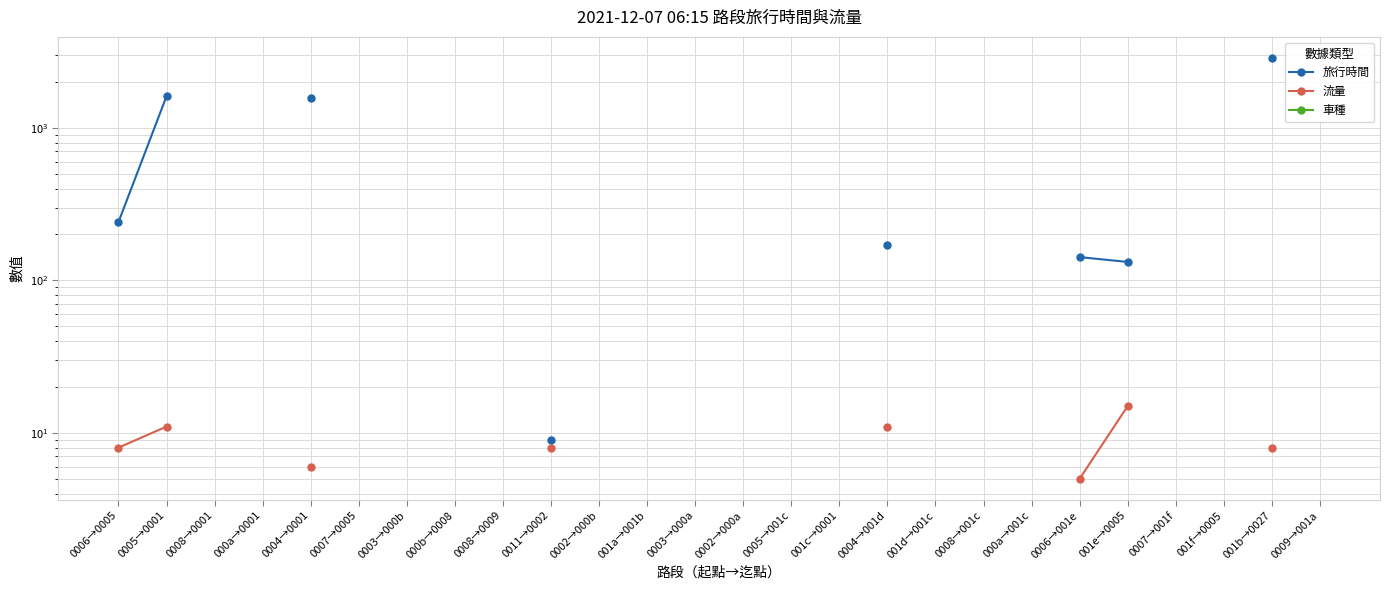

At which label is 車種 closest to 0?

0006→0005